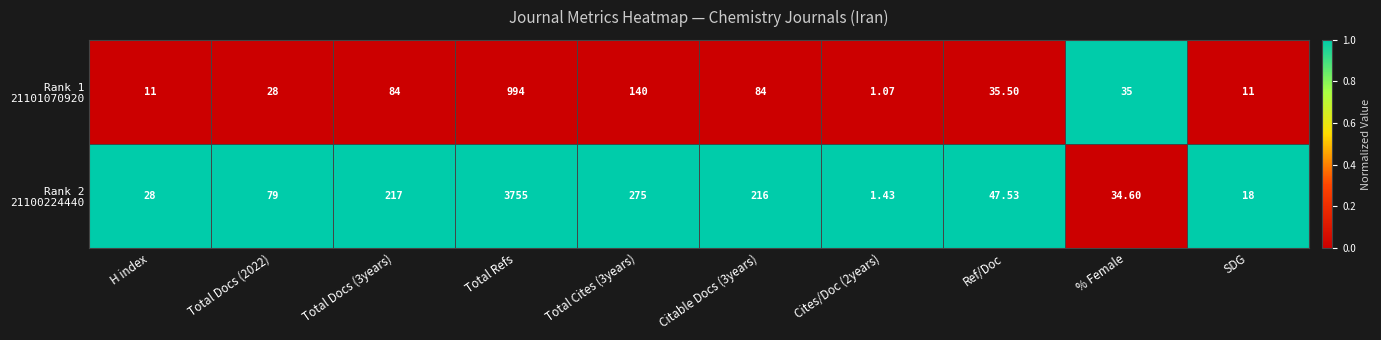

At which category is the sum across all series the highest?

Total Refs